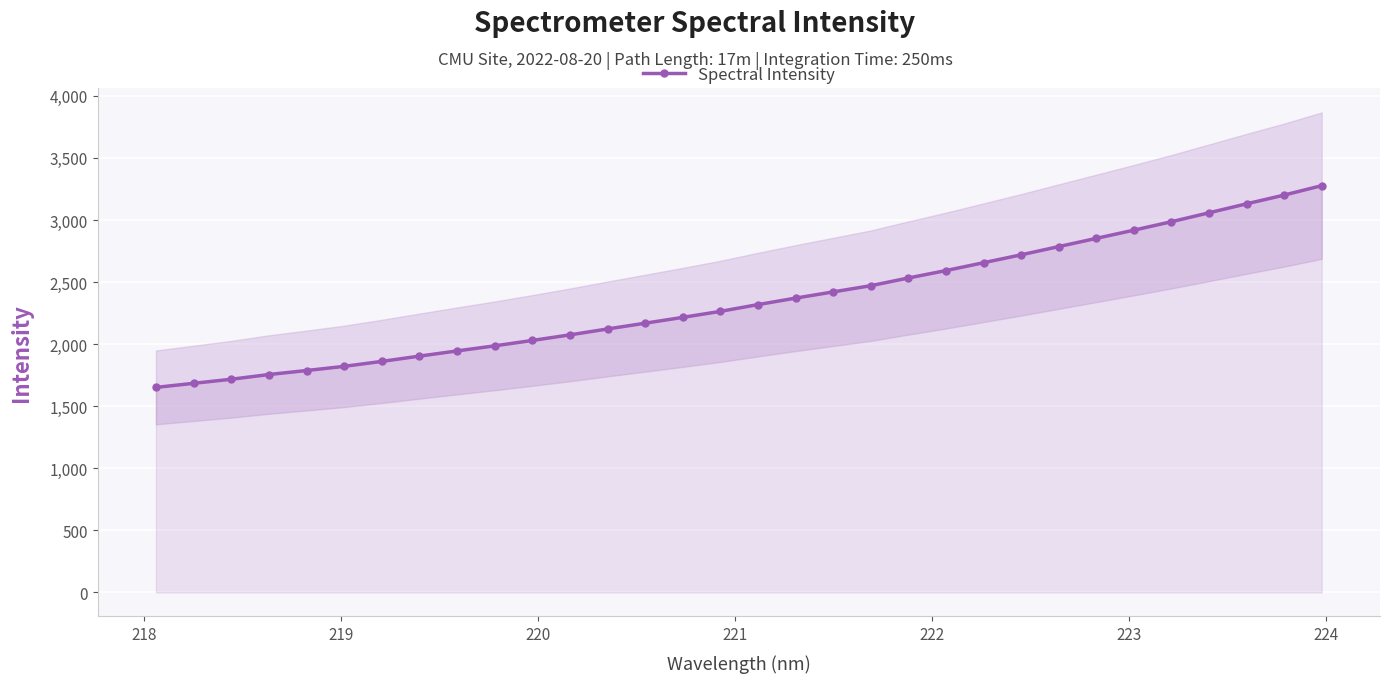

What is the minimum value for Spectral Intensity?

1651.9